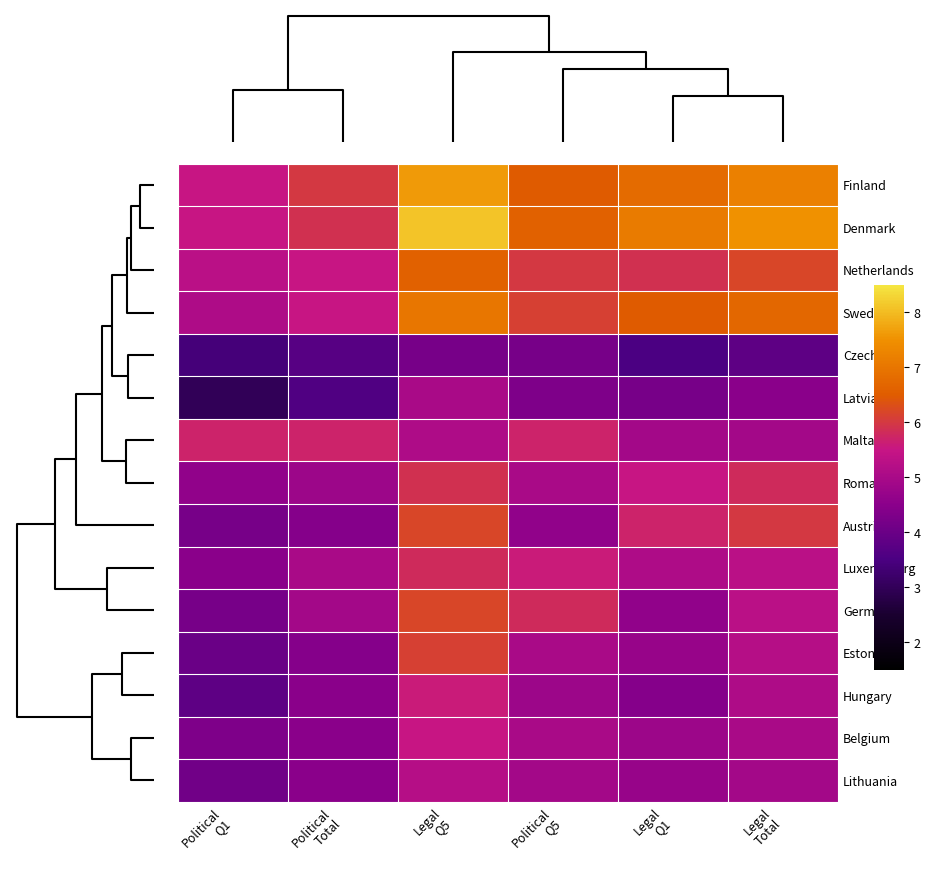

What is the maximum value shown in the chart?

8.1